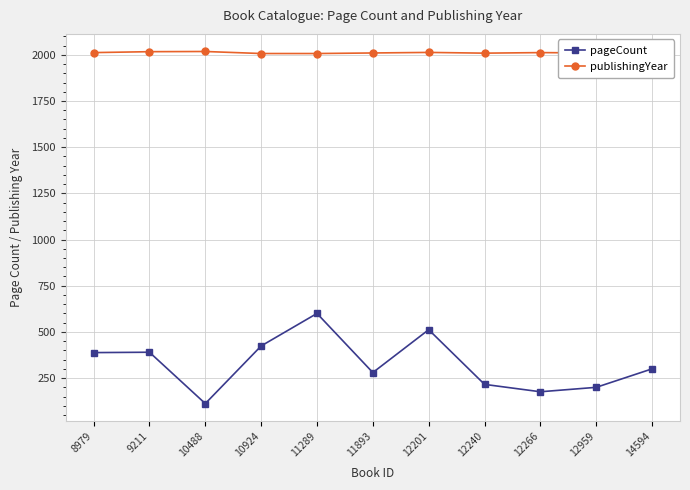

Is this an area chart (filled region under the line)?

No